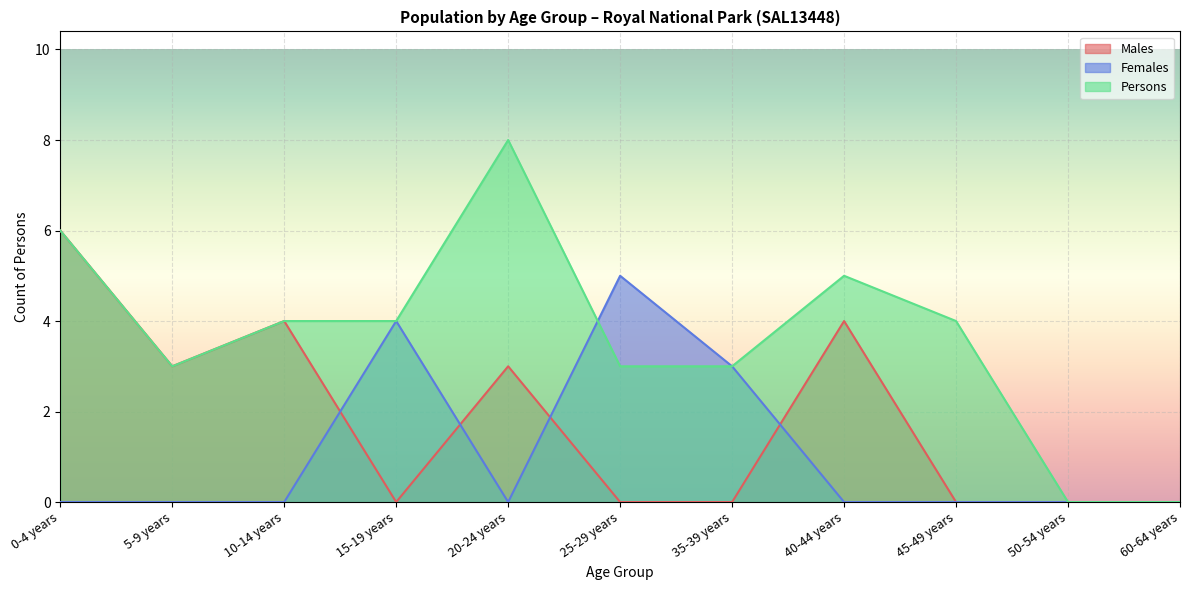

What position from the right is 20-24 years?

7